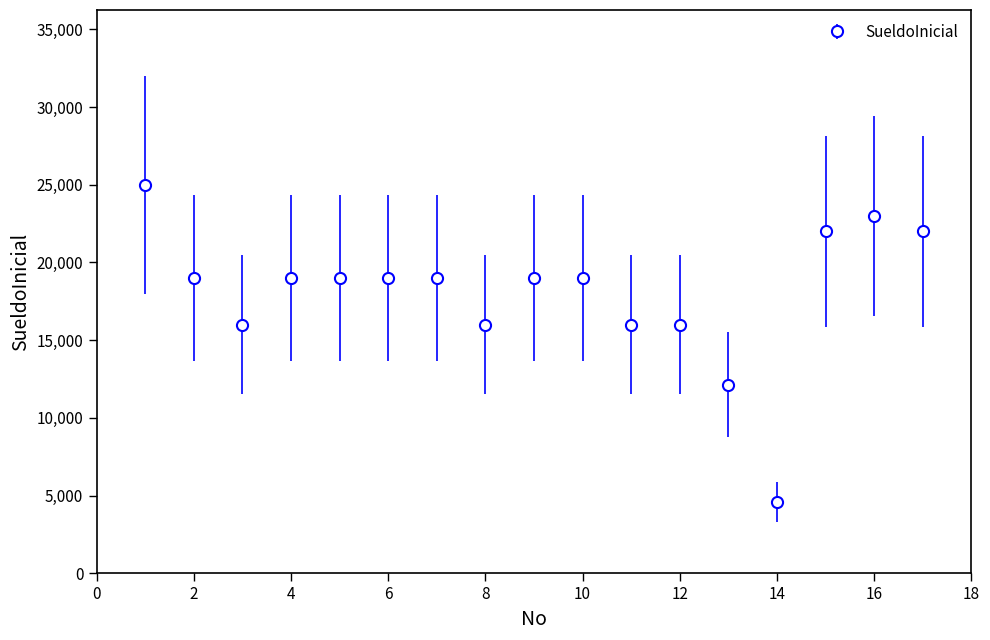

True or false: there are more than 0 points higher than both neighbors.

True